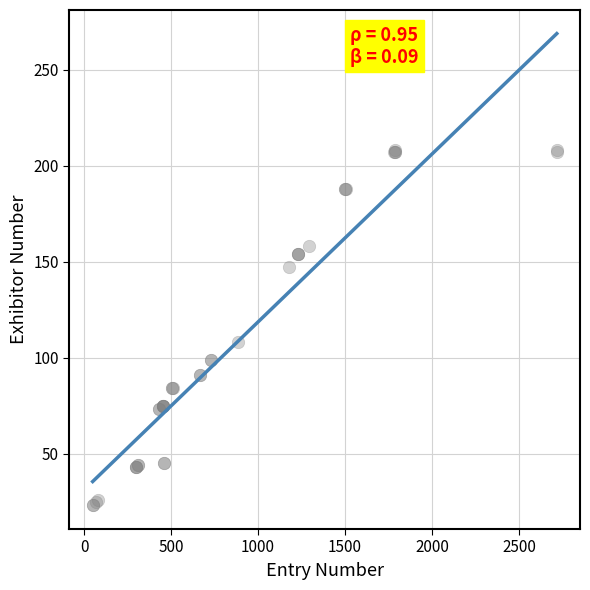

What Y value in the scatter plot is closest to 115?

108